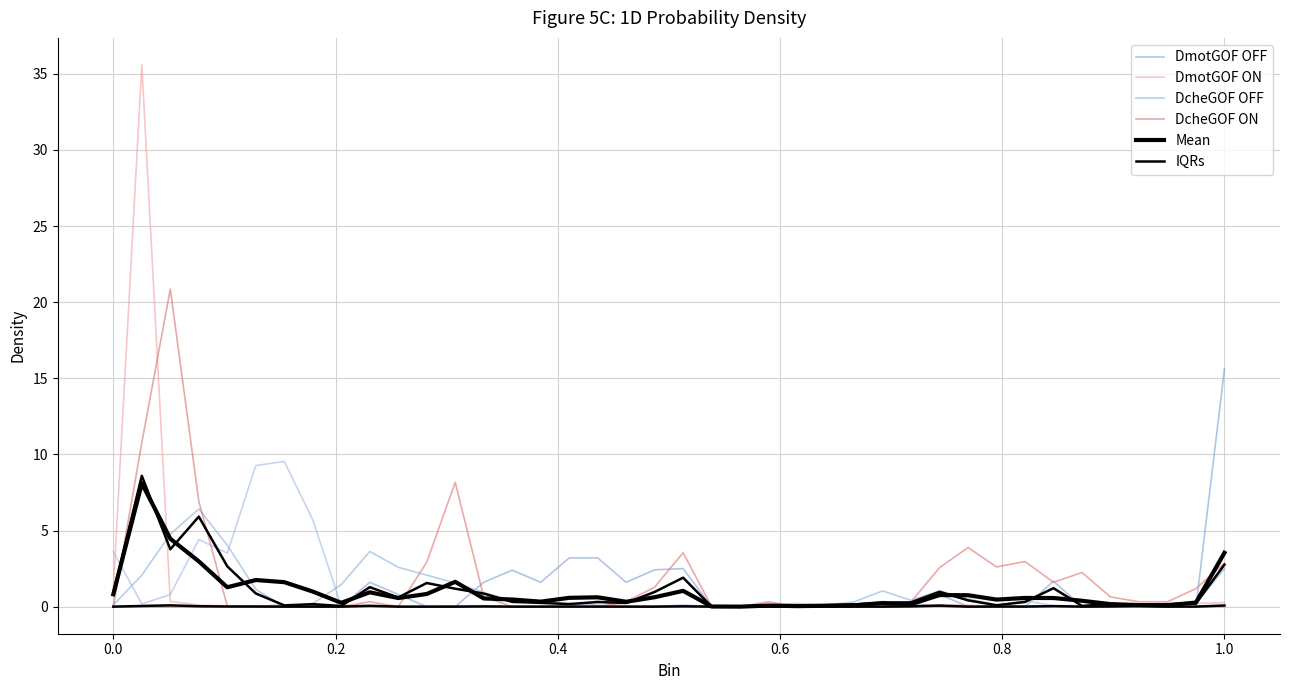

What is the sum of the IQRs values at 28 and 10?

0.9